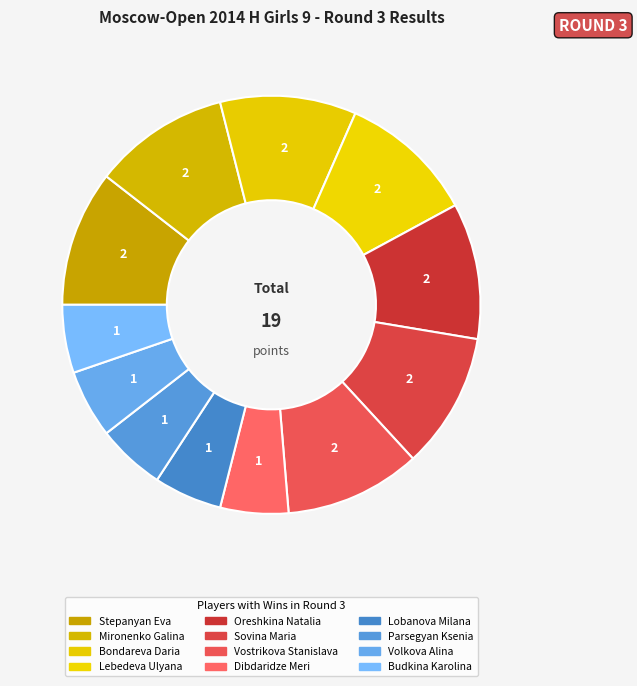

Does Oreshkina Natalia account for over 50% of the chart?

No